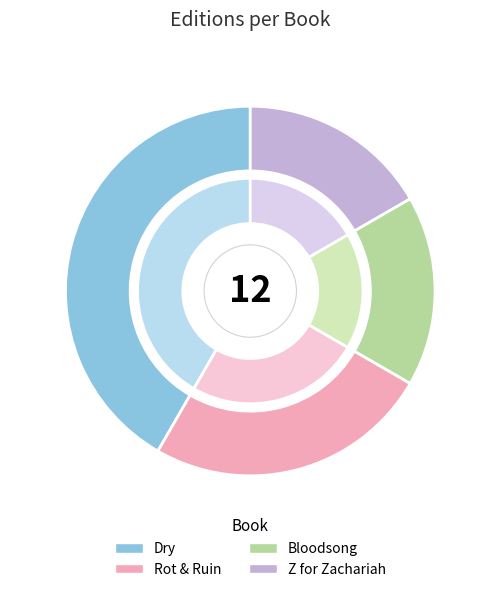

Combined, what portion of the pie is Rot & Ruin and Bloodsong?

41.7%